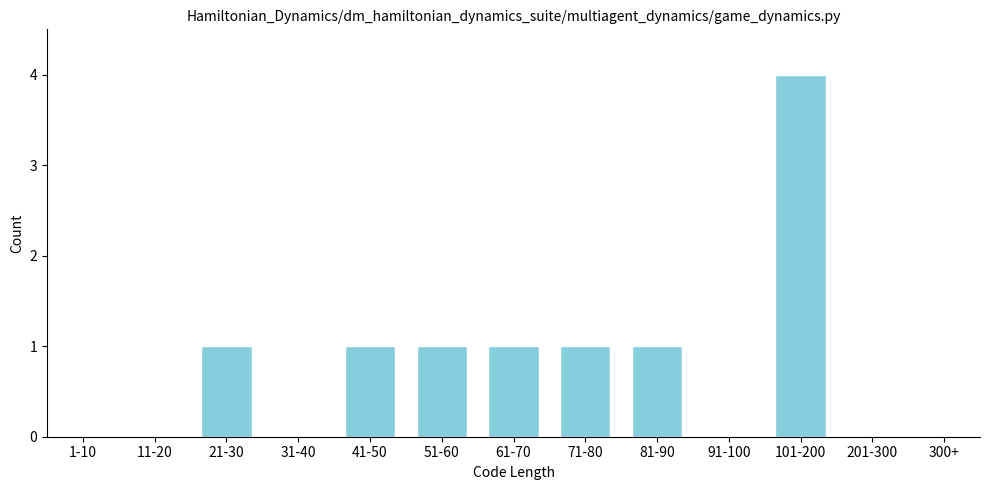

Reading left to right, what are all the values shown in this chart?

1-10=0	11-20=0	21-30=1	31-40=0	41-50=1	51-60=1	61-70=1	71-80=1	81-90=1	91-100=0	101-200=4	201-300=0	300+=0